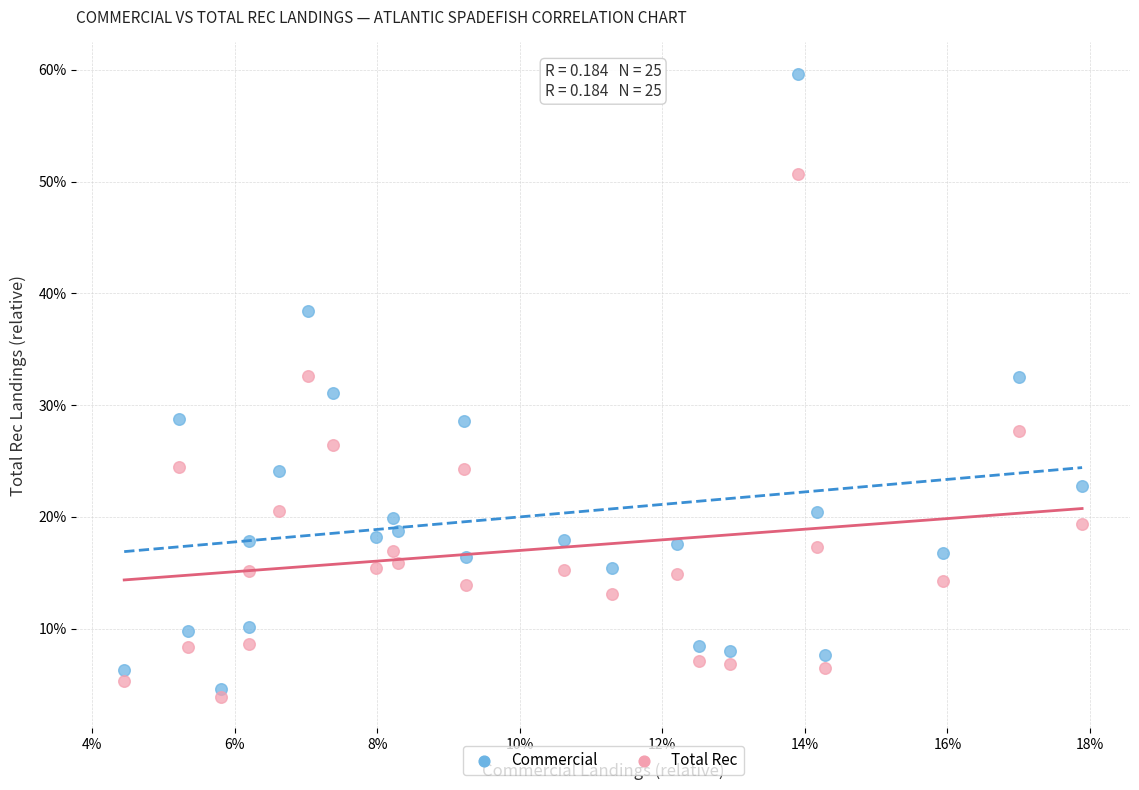

What are all the series names shown in the legend?

Commercial, Total Rec